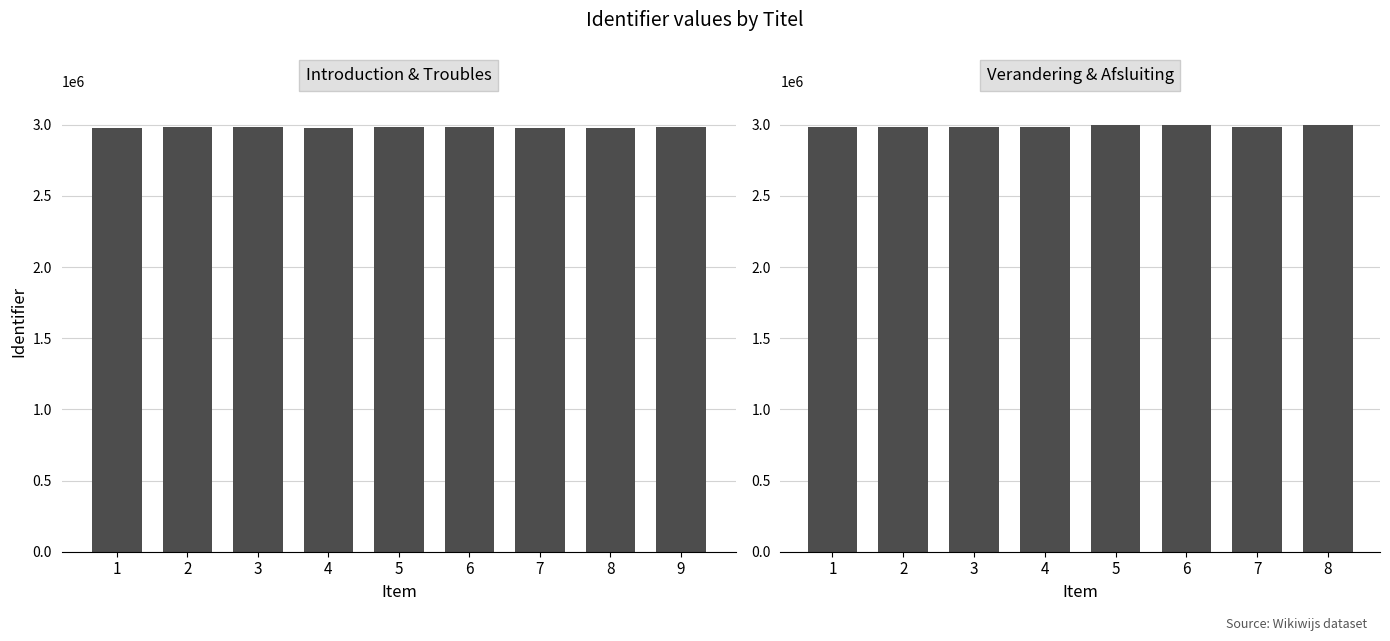

True or false: the data shows 2985089 at The Troubles.

True